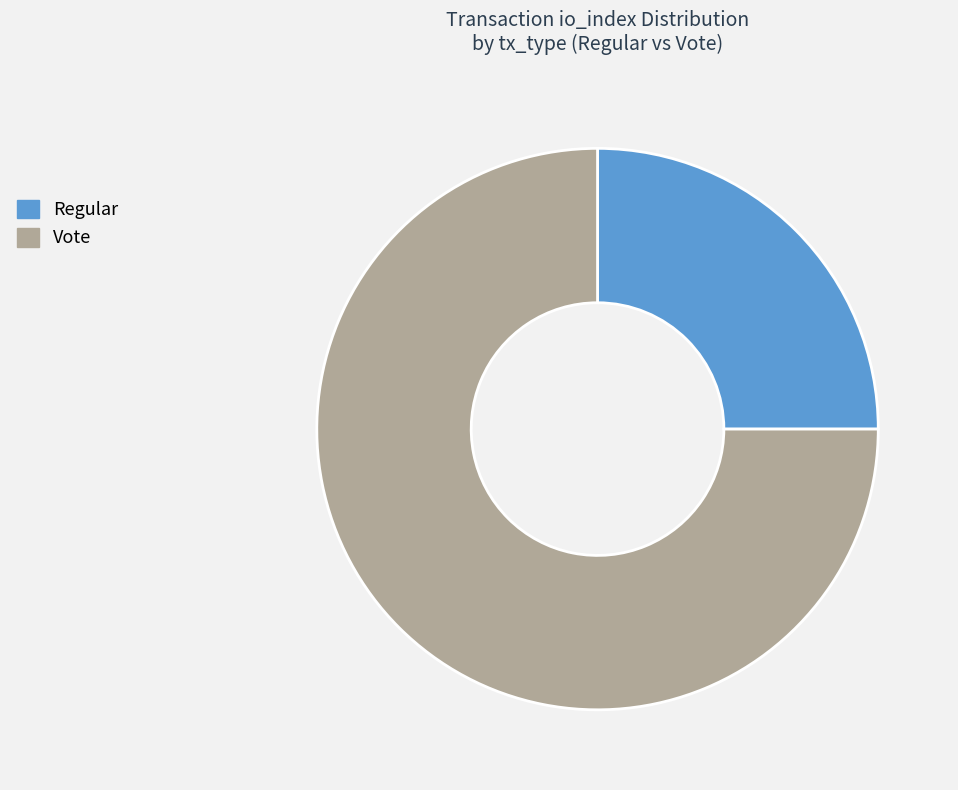

Combined, do Vote and Regular account for over 50%?

Yes